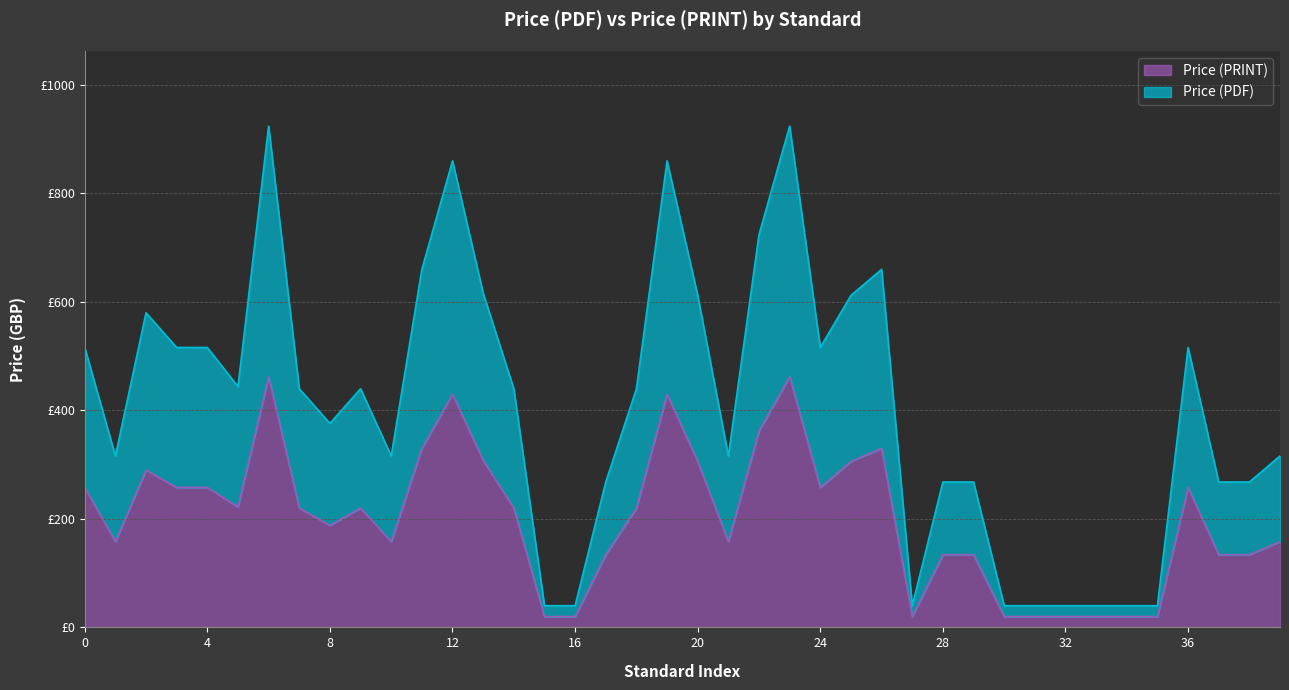

How many lines are shown in the chart?

2